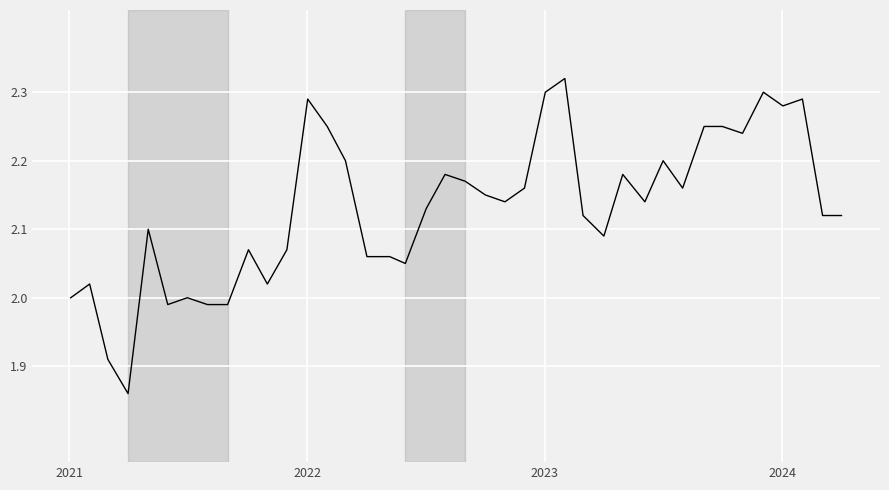

What is the difference between the maximum and minimum values?

0.5